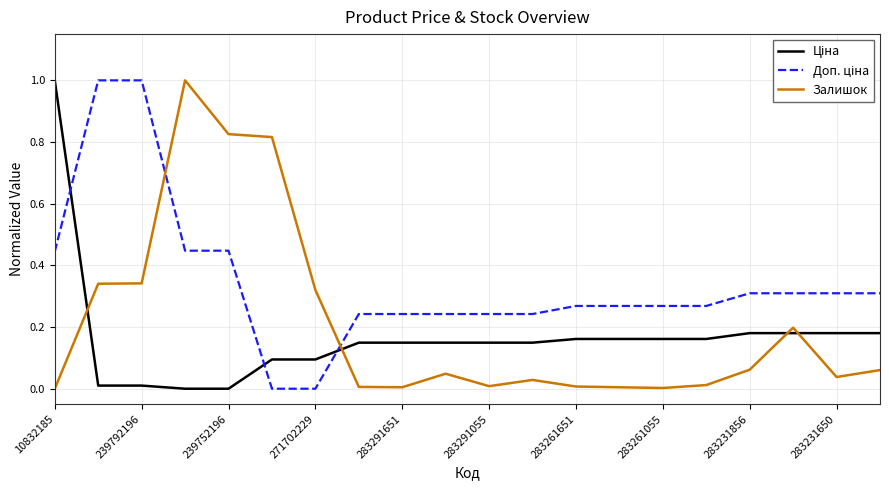

What is the greatest value displayed?

1.0